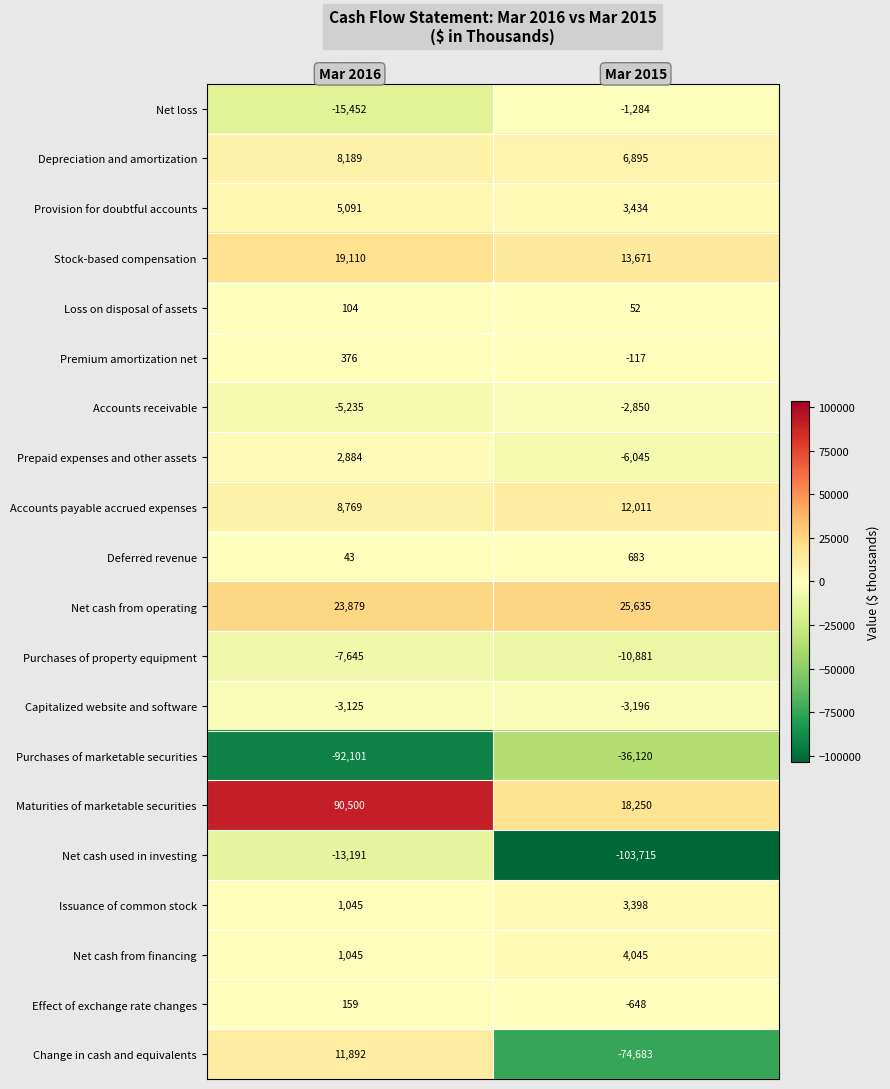

At which category is the sum across all series the highest?

Mar 2016